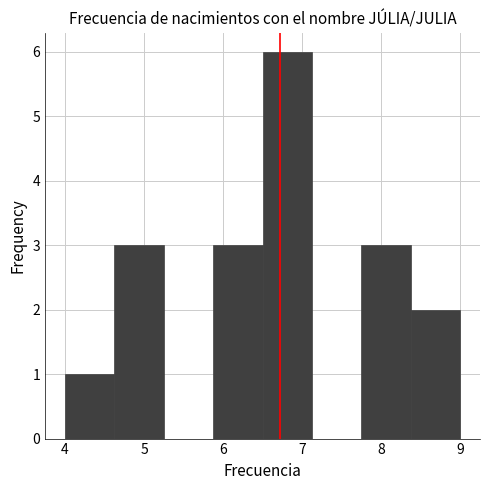

Which range on the x-axis has the tallest bar?

6.5 to 7.1